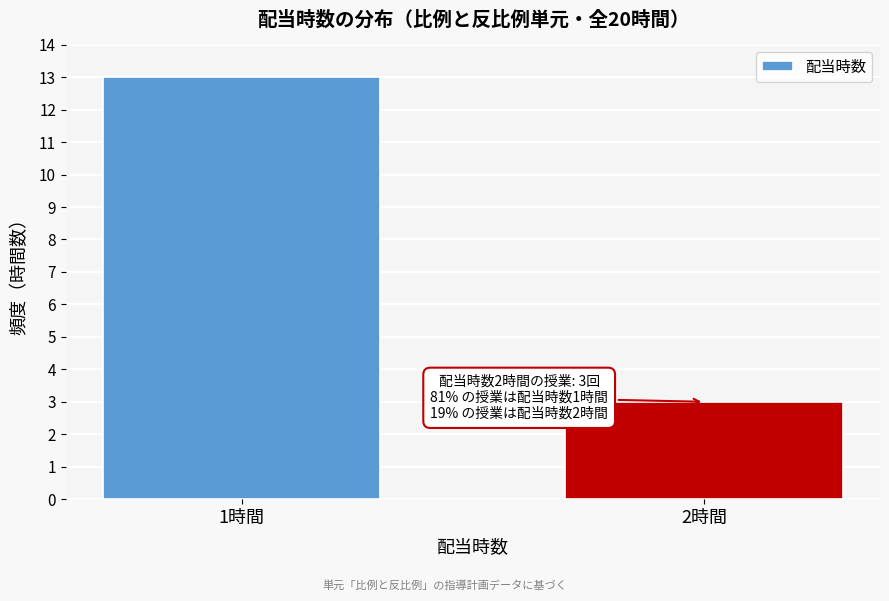

Reading left to right, list all the values displayed in this chart.

1時間=13	2時間=3